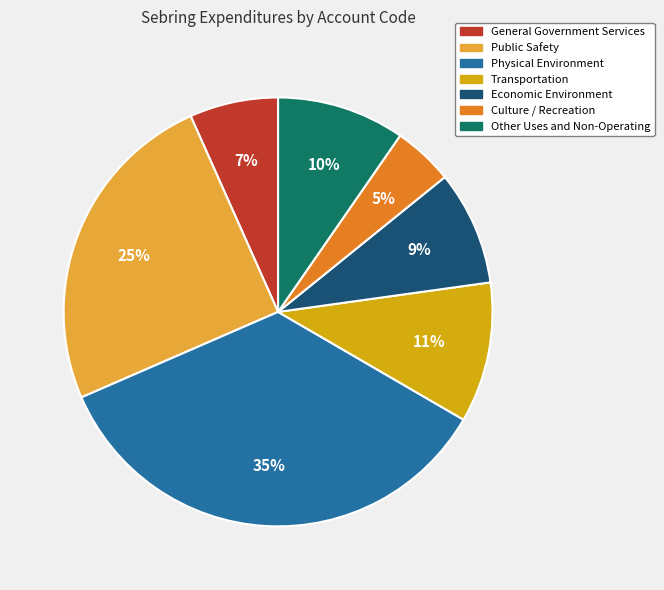

Do Transportation and Economic Environment together represent more than half of the pie?

No